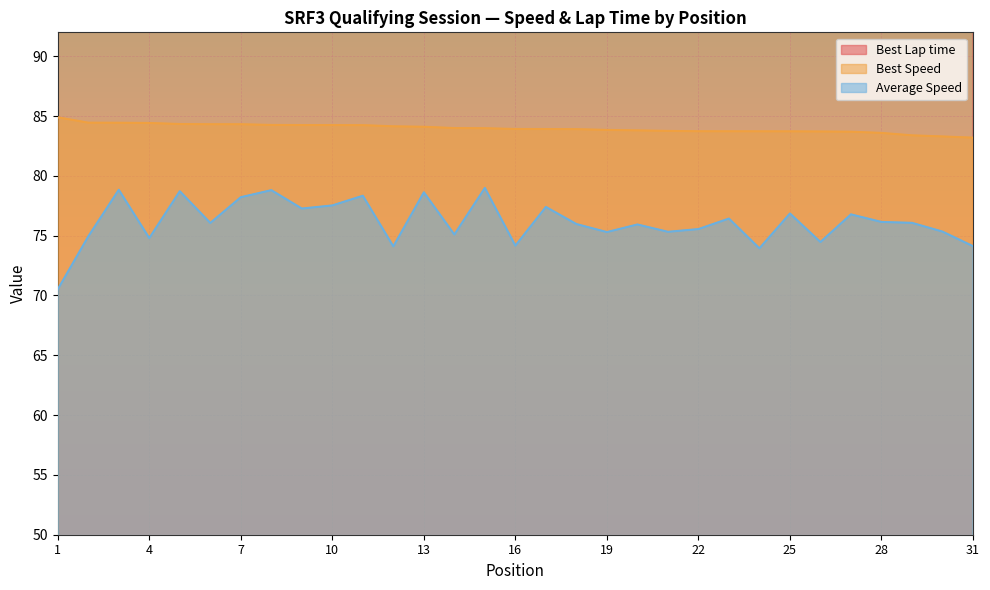

What is the value of the Best Lap time point at the 16th from the left?

111.2